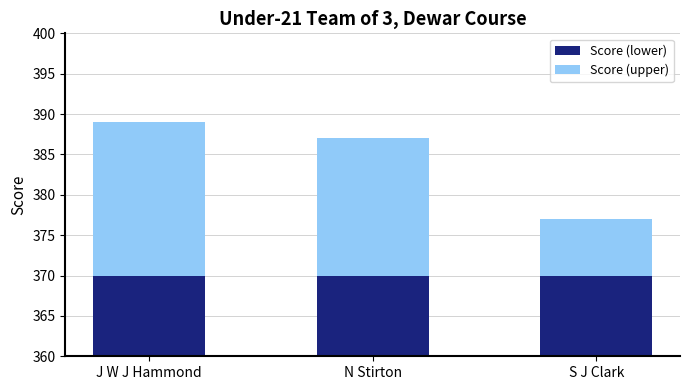

What position from the left is S J Clark?

3